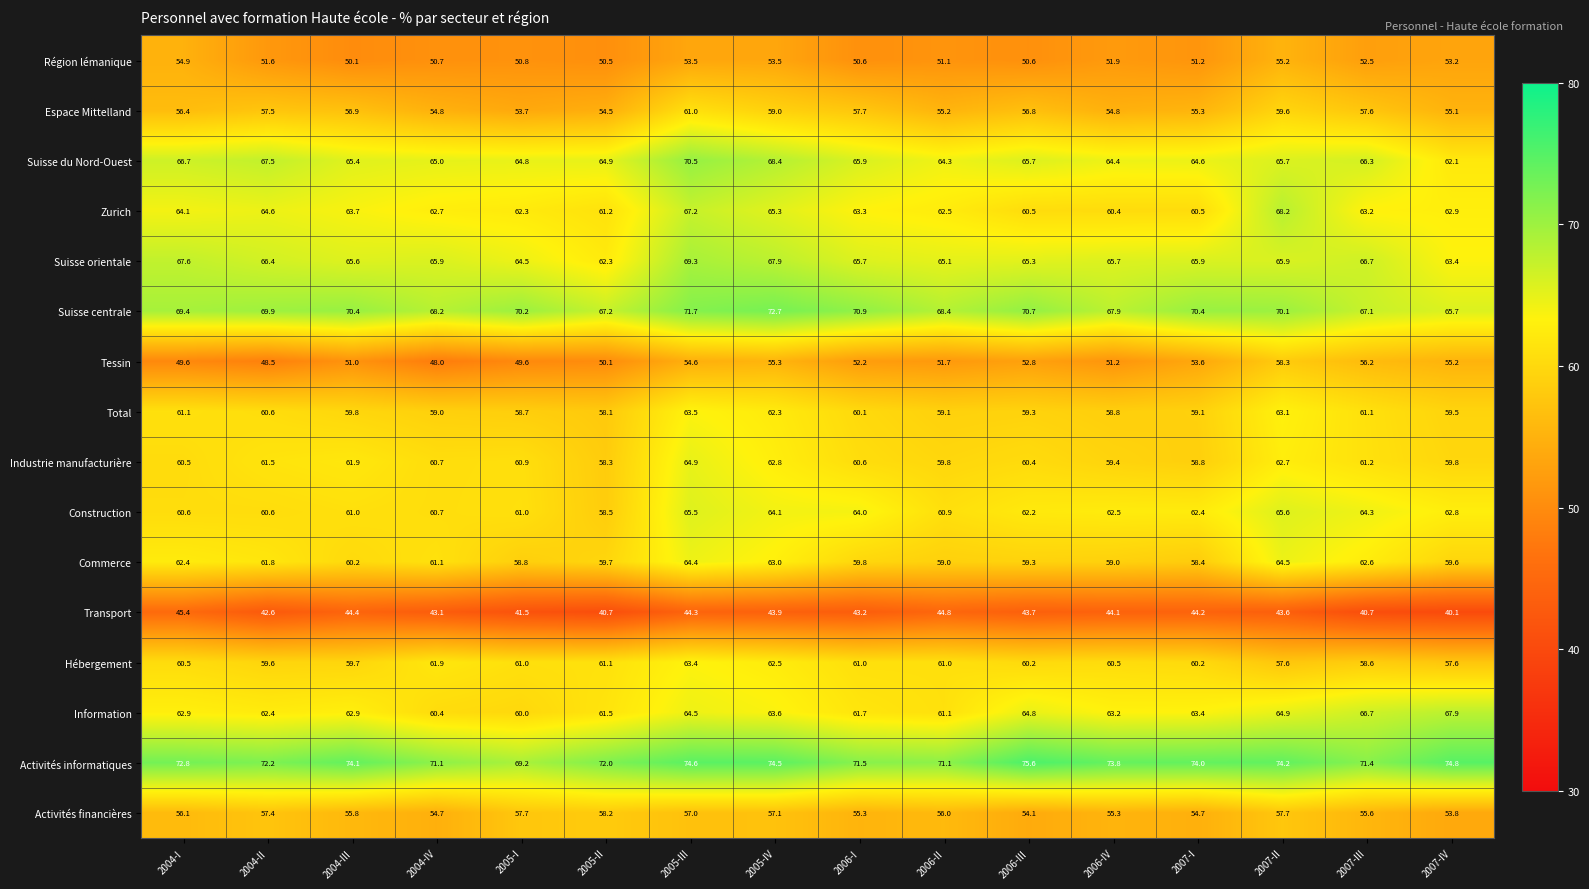

How many series are shown in this chart?

16